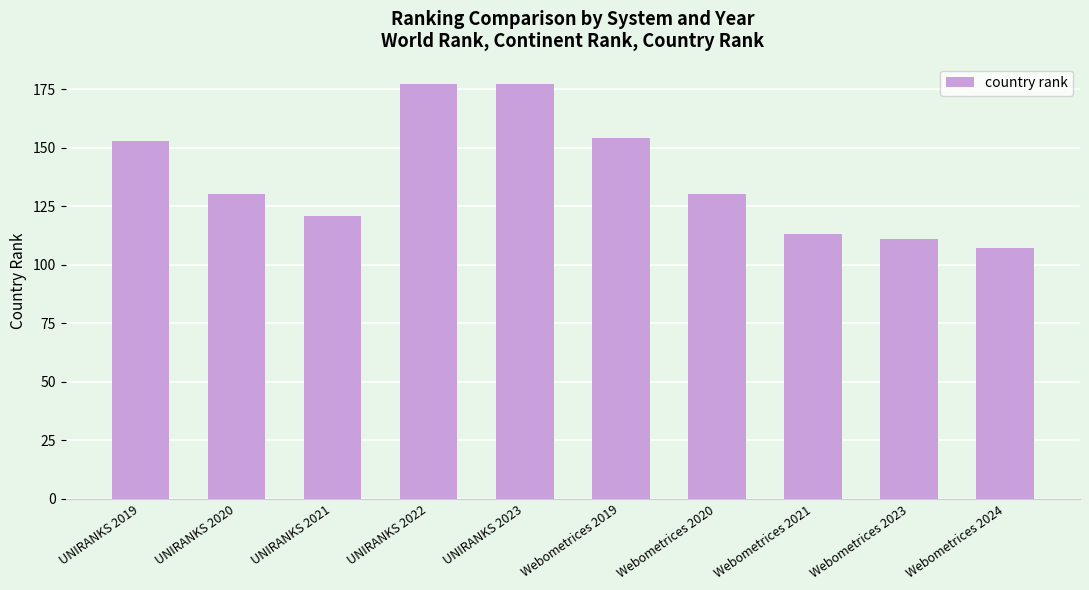

Count the number of data series in this chart.

1